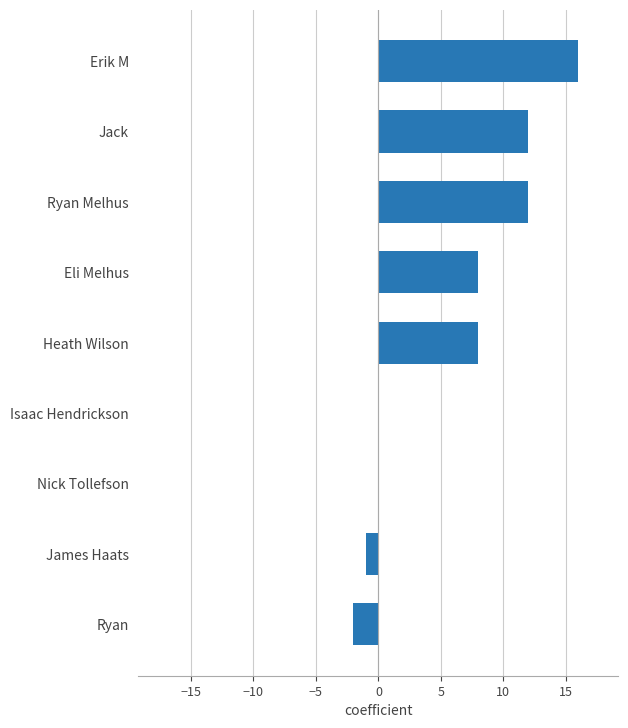

What is the sum of the values at Ryan and Erik M?

14